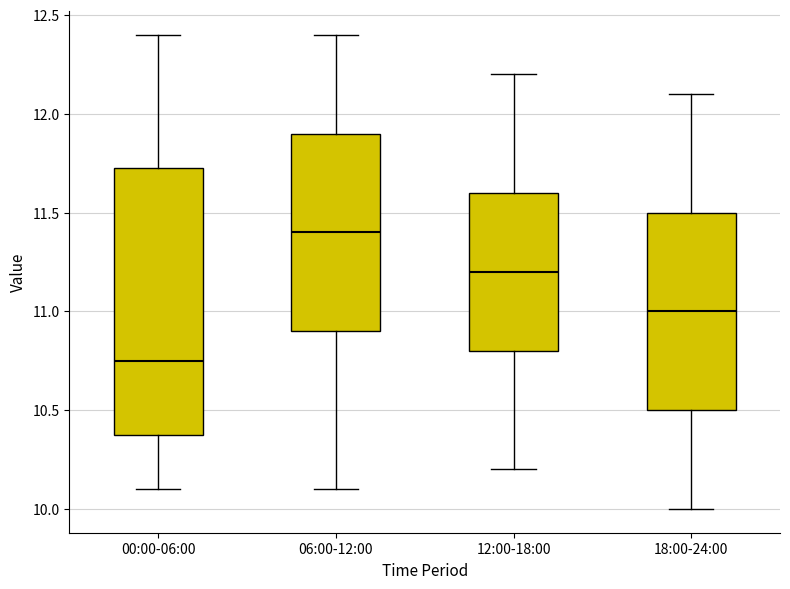

Reading left to right, read every box against the y-axis: the position of its median line, the range the box covers, and the ends of its whiskers. The values are not printed on the chart, so give them approximately, as read against the axis.

00:00-06:00: median 10.75, box 10.40 to 11.75, whiskers 10.10 to 12.40
06:00-12:00: median 11.40, box 10.90 to 11.90, whiskers 10.10 to 12.40
12:00-18:00: median 11.20, box 10.80 to 11.60, whiskers 10.20 to 12.20
18:00-24:00: median 11.00, box 10.50 to 11.50, whiskers 10.00 to 12.10